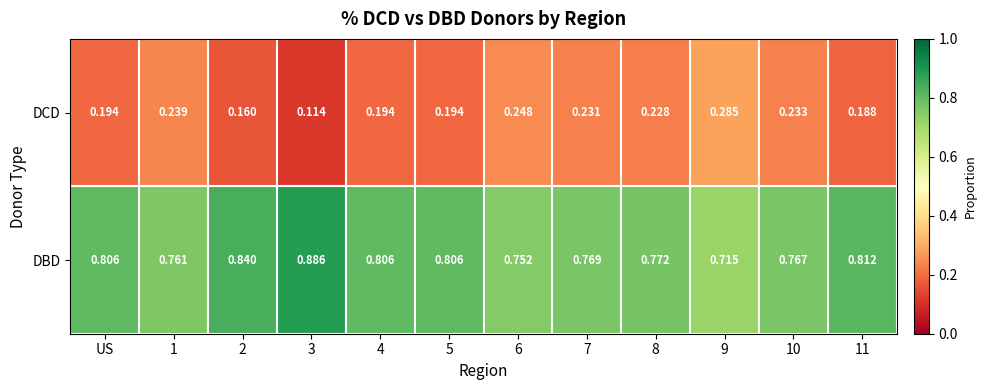

At 2, list the series in order from largest to smallest.

DBD, DCD